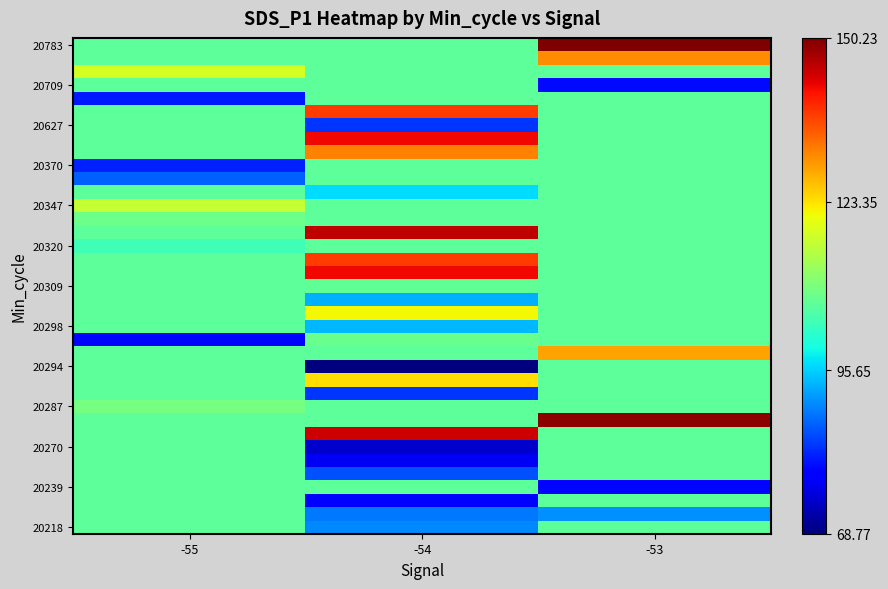

At how many categories does at least one series exceed 117?

3